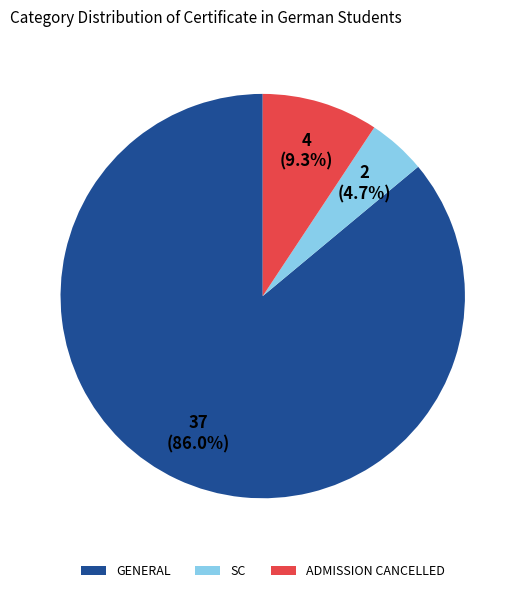

What is the total percentage of ADMISSION CANCELLED and GENERAL?

95.3%